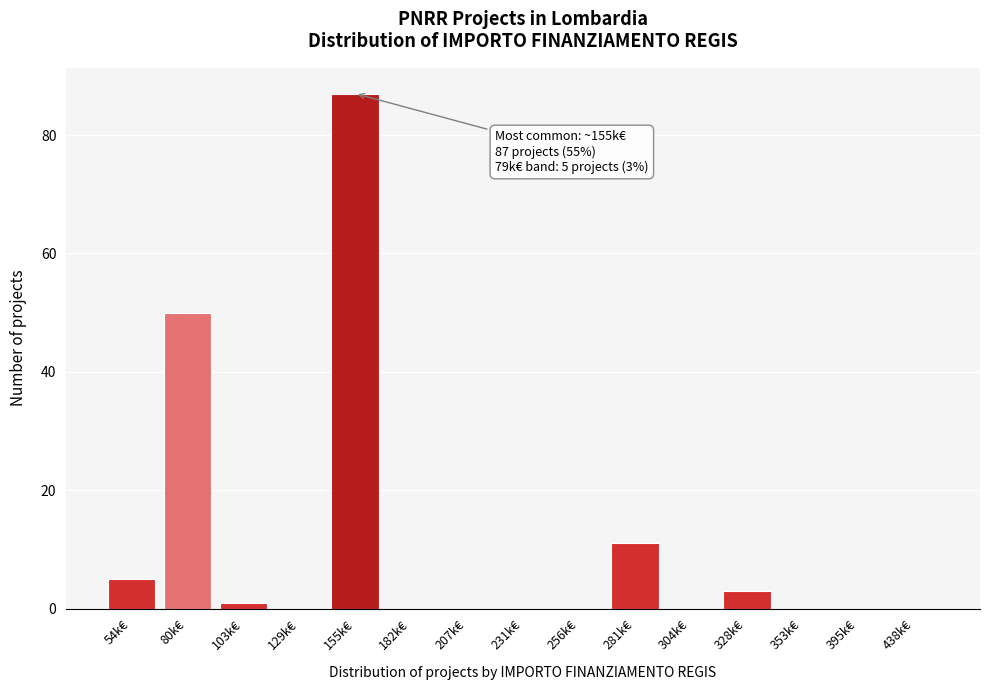

Reading right to left, list all the values displayed in this chart.

438k€=0	395k€=0	353k€=0	328k€=3	304k€=0	281k€=11	256k€=0	231k€=0	207k€=0	182k€=0	155k€=87	129k€=0	103k€=1	80k€=50	54k€=5